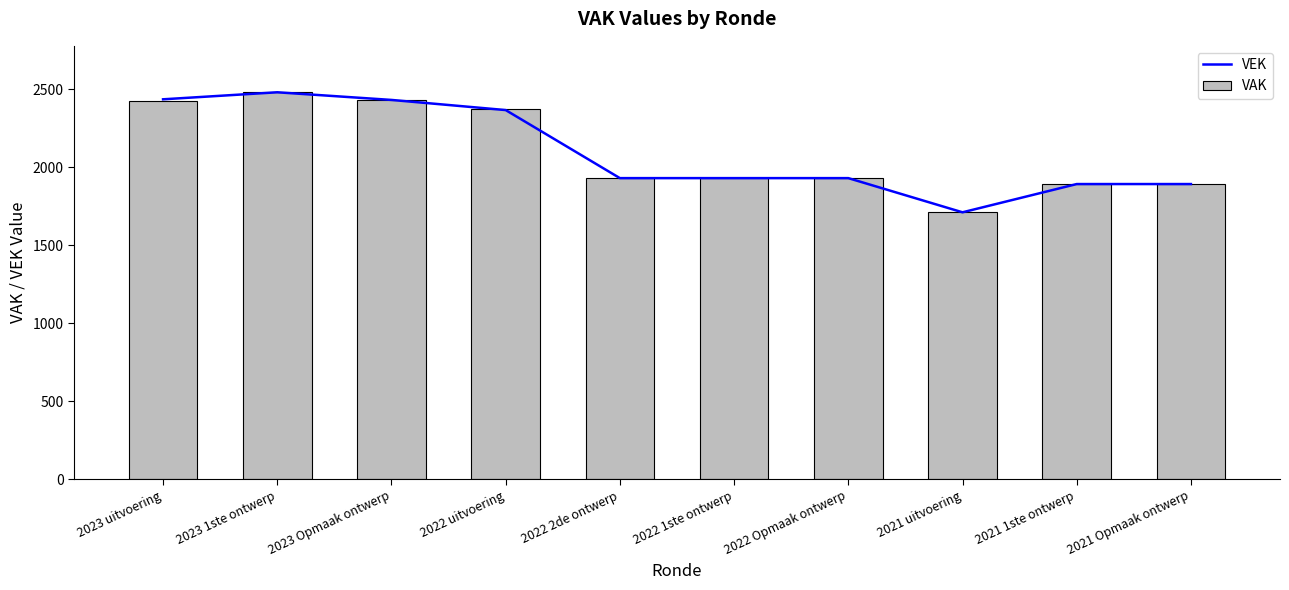

What is the highest value of the VEK series?

2480